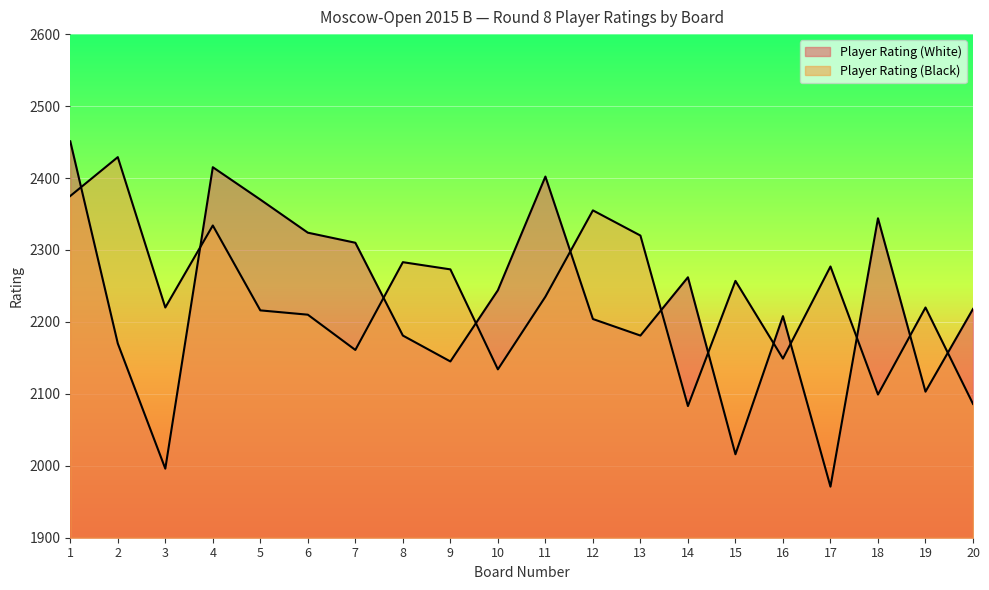

Rank the series at 17 from lowest to highest value.

Player Rating (White), Player Rating (Black)